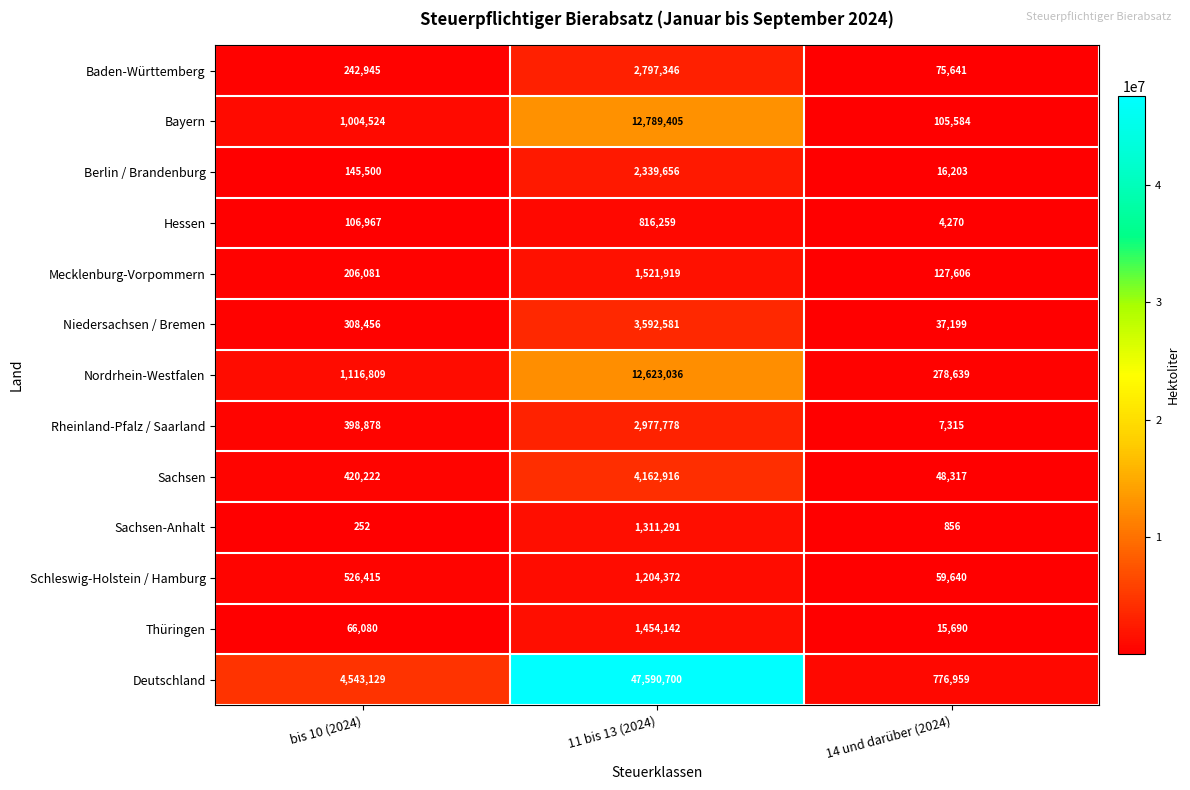

True or false: Thüringen has a value of 754981 at 11 bis 13 (2024).

False